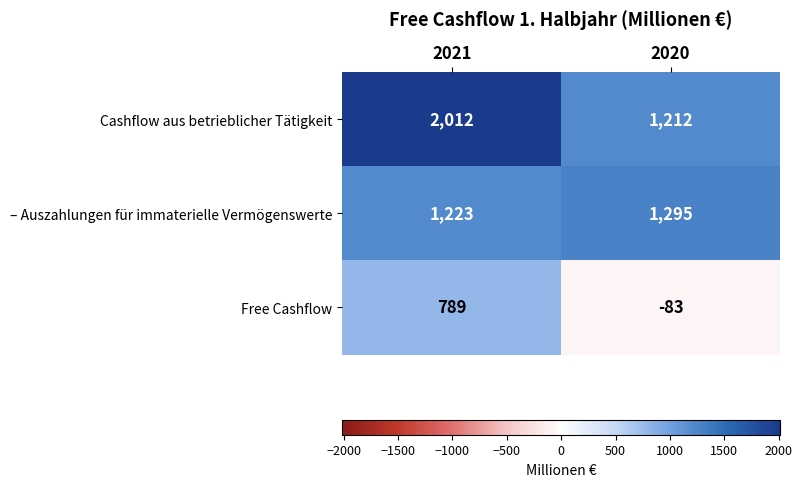

Which series has the widest spread of values?

Free Cashflow